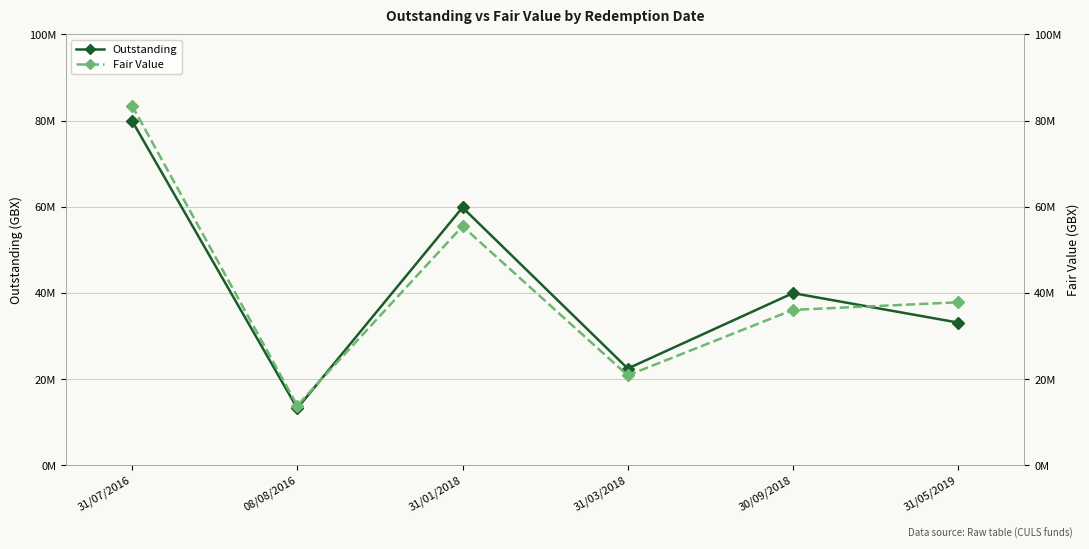

What is the label of the 2nd point from the right?

30/09/2018